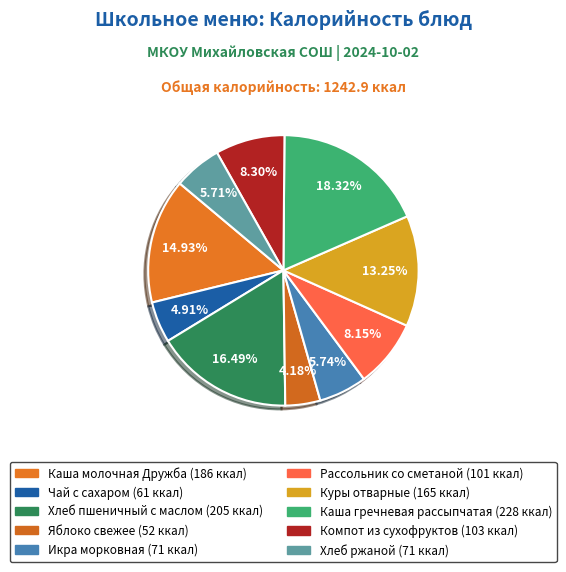

How many slices are in this pie chart?

10